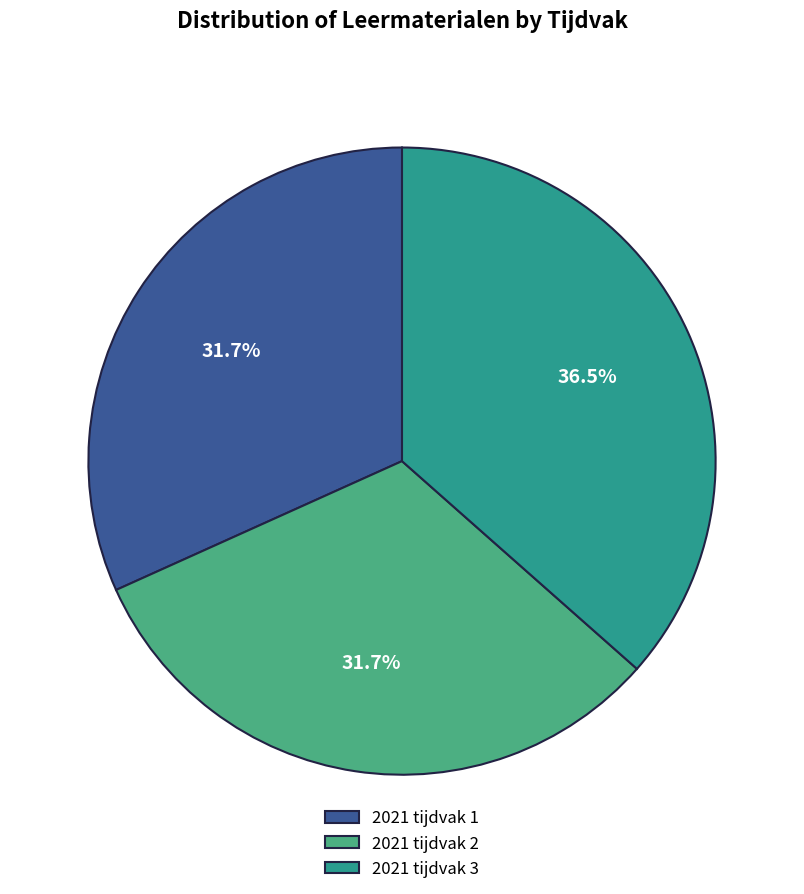

Is the sum of 2021 tijdvak 1 and 2021 tijdvak 3 greater than half?

Yes